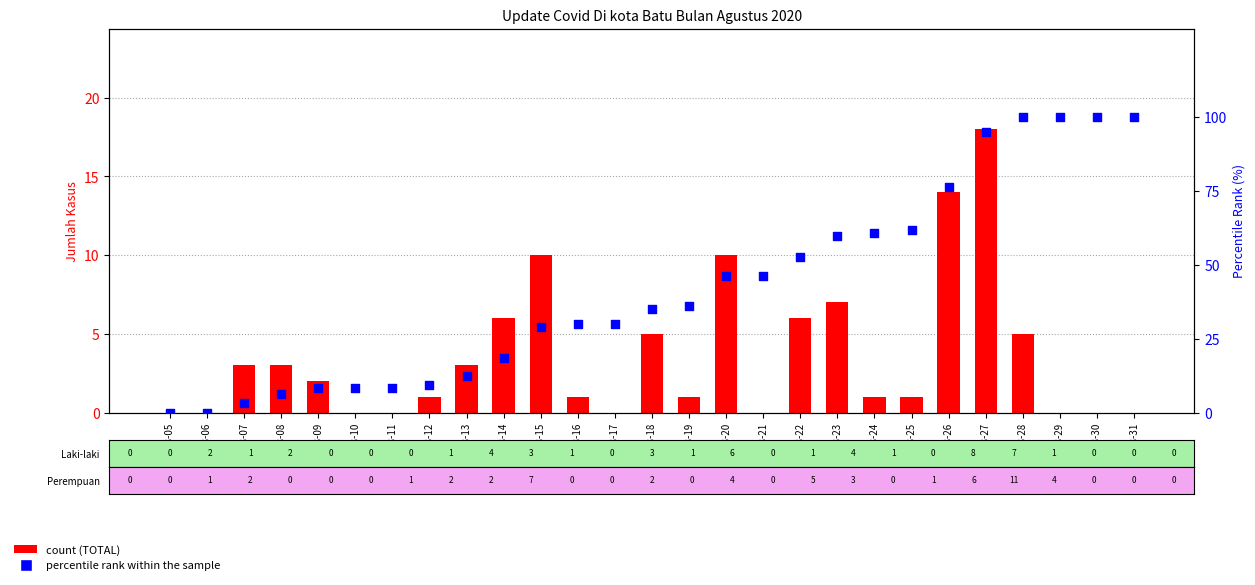

Which series has the largest Y range (max minus min)?

percentile rank within the sample